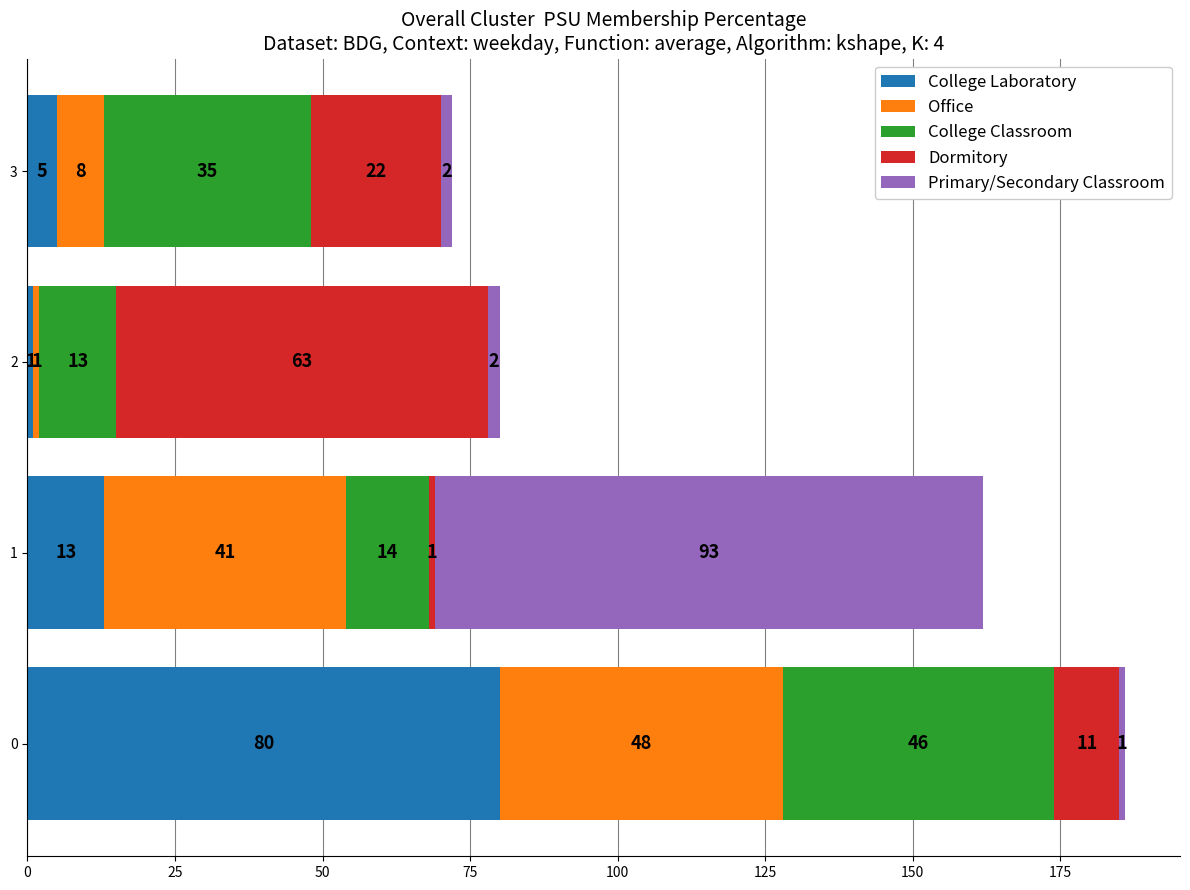

What is the total value across all series at 1?

162